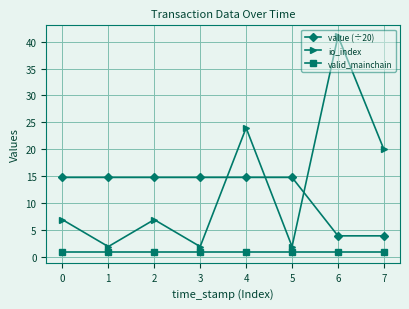

Reading right to left, list all the values displayed in this chart.

value (÷20): 7=4.0	6=4.0	5=14.8	4=14.8	3=14.8	2=14.8	1=14.8	0=14.8
io_index: 7=20.0	6=41.0	5=2.0	4=24.0	3=2.0	2=7.0	1=2.0	0=7.0
valid_mainchain: 7=1.0	6=1.0	5=1.0	4=1.0	3=1.0	2=1.0	1=1.0	0=1.0